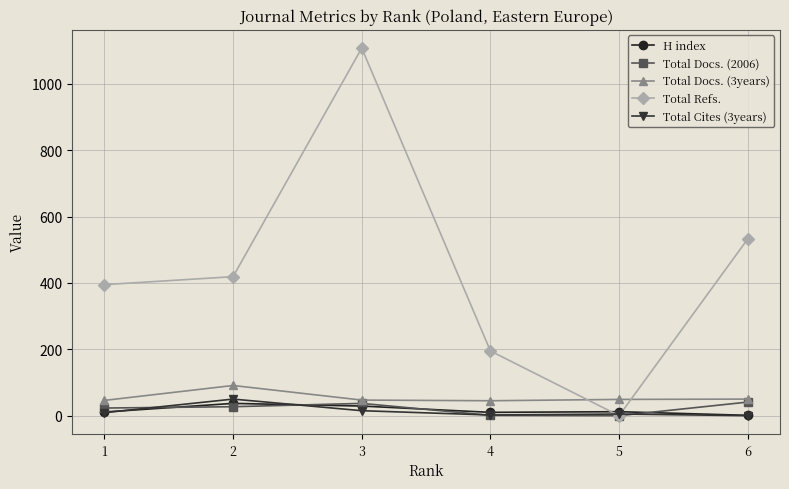

Count the number of data series in this chart.

5